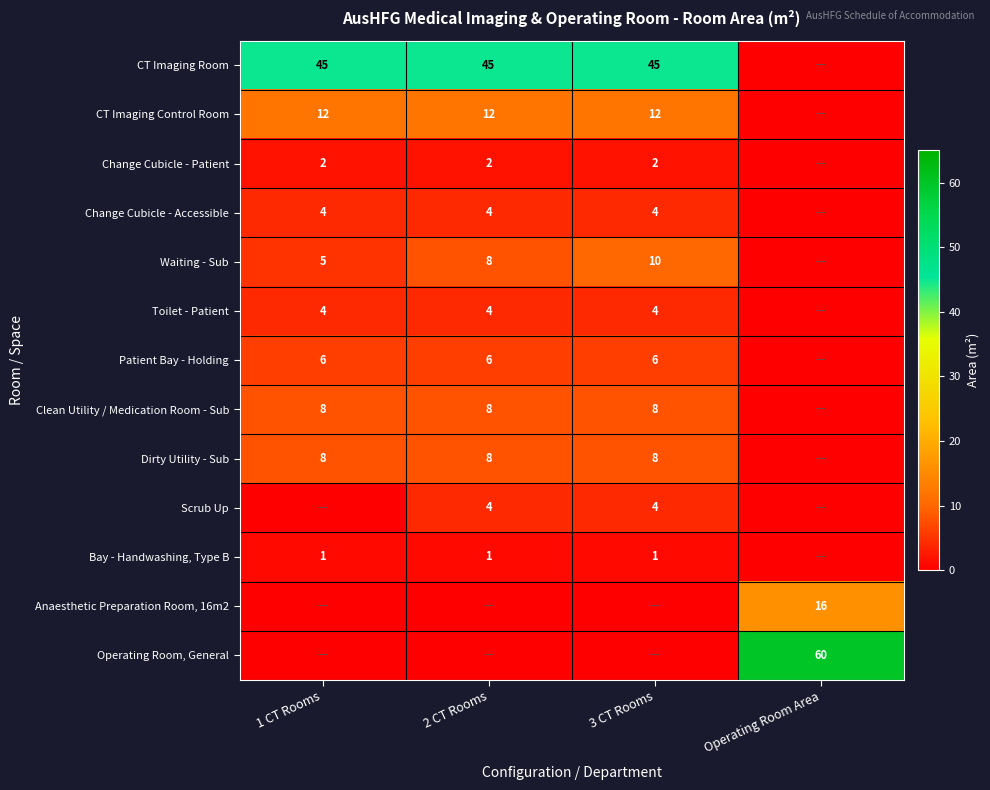

Is the value of Change Cubicle - Accessible at 2 CT Rooms greater than the value of Operating Room, General at Operating Room Area?

No